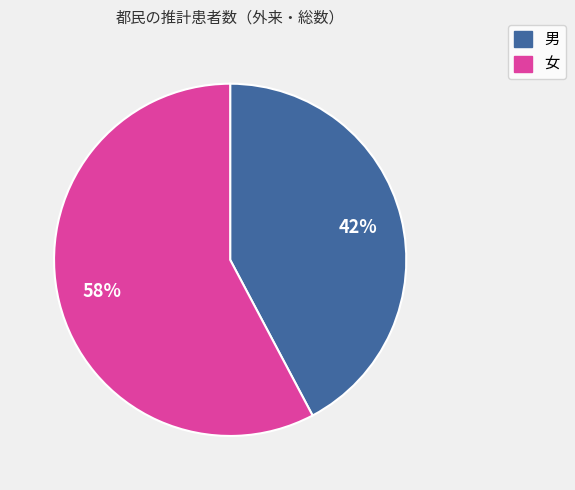

The 男 slice represents 37% of the pie. True or false?

False